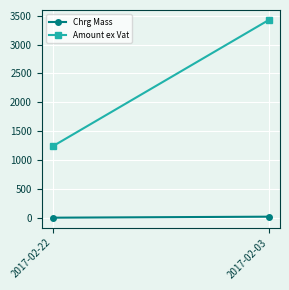

True or false: Chrg Mass has a value of 7.0 at 2017-02-22.

True